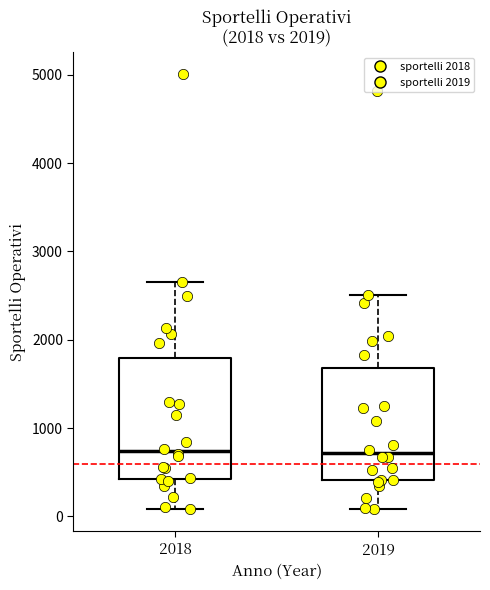

Reading left to right, transcribe this box plot: for each box, give where its median line is, the range the box spans, and where its two whiskers end, as read against the y-axis. The values are not printed on the chart, so give them approximately, as read against the axis.

2018: median 700, box 400 to 1800, whiskers 100 to 2700
2019: median 700, box 400 to 1700, whiskers 100 to 2500